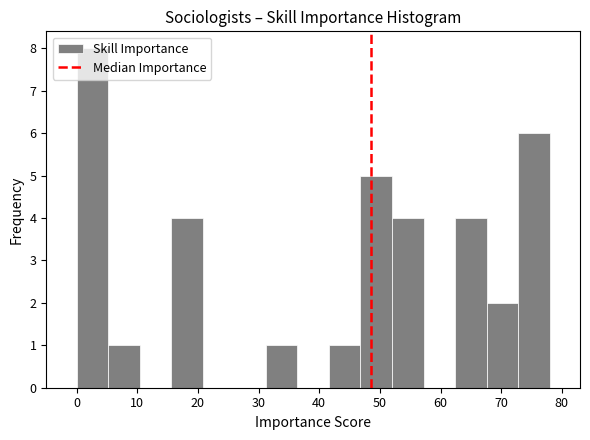

Reading left to right, transcribe this chart: for each bar, give the range it covers on the x-axis and its height. Neither the bar edges nor the heights are printed on the chart, so give them approximately, as read against the axes.

0.0 to 5.2: 8
5.2 to 10.4: 1
10.4 to 15.6: 0
15.6 to 20.8: 4
20.8 to 26.0: 0
26.0 to 31.2: 0
31.2 to 36.4: 1
36.4 to 41.6: 0
41.6 to 46.8: 1
46.8 to 52.0: 5
52.0 to 57.2: 4
57.2 to 62.4: 0
62.4 to 67.6: 4
67.6 to 72.8: 2
72.8 to 78.0: 6